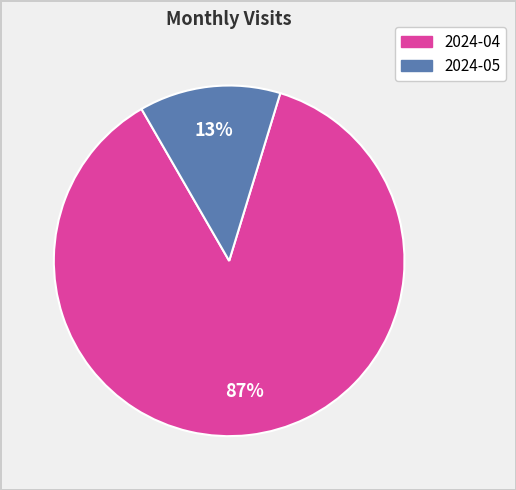

Which slice is the largest?

2024-04